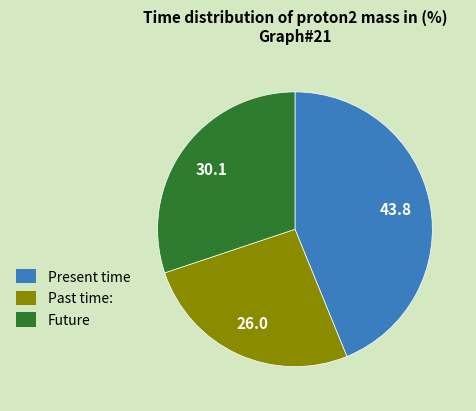

Is there a majority slice in this chart?

No